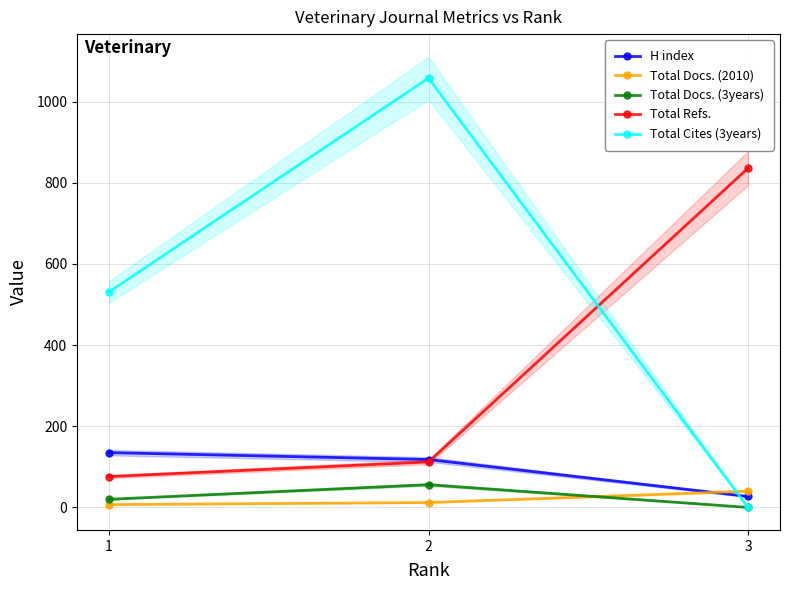

Where is H index nearest to the value 81?

2